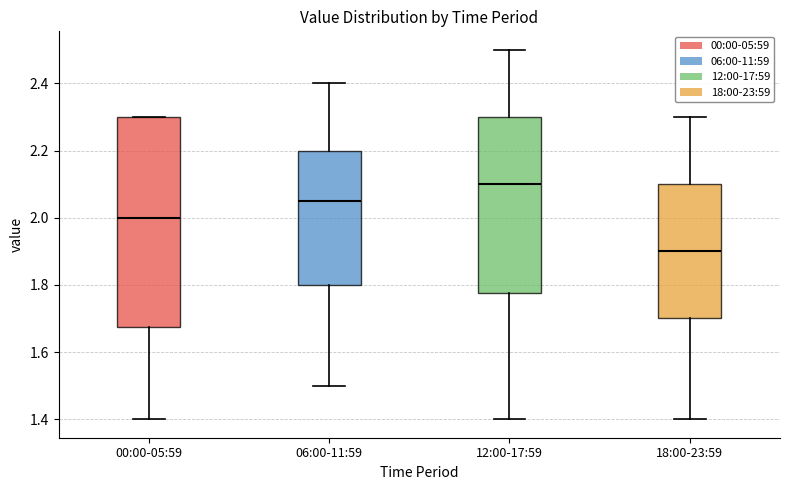

Comparing the boxes themselves (not the whiskers), which one is the tallest?

00:00-05:59